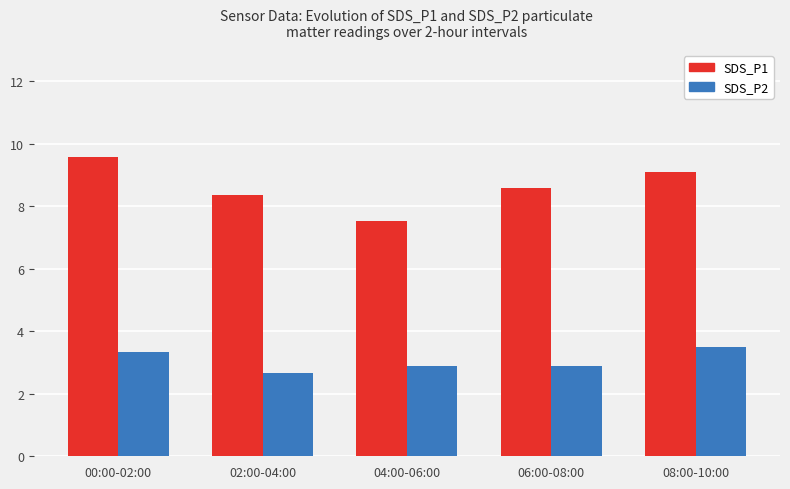

At which label does SDS_P1 reach its peak?

00:00-02:00